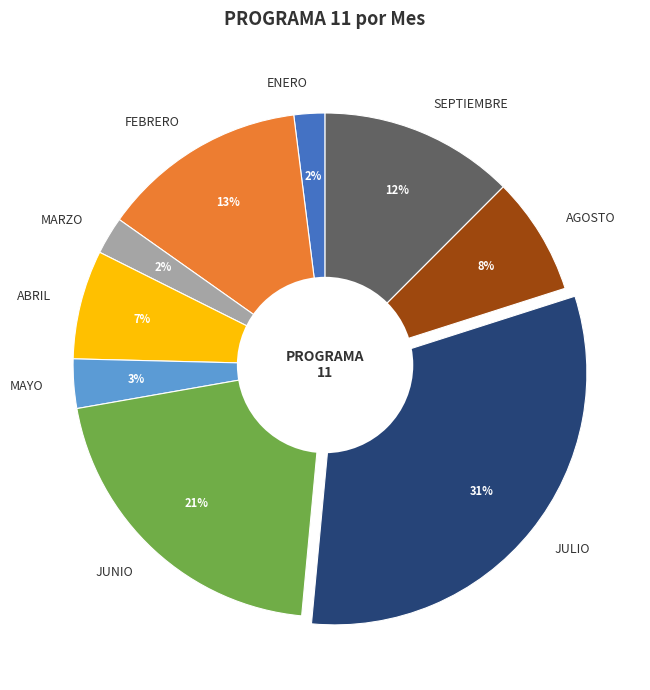

To the nearest percent, what portion does ENERO represent?

2%